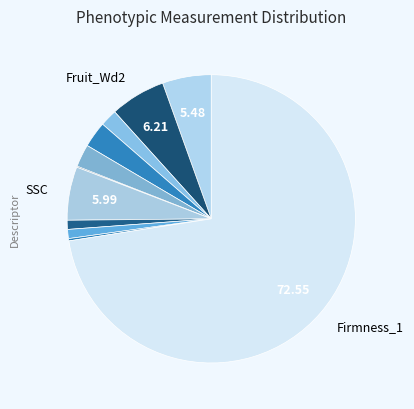

Count the number of slices in the pie.

11